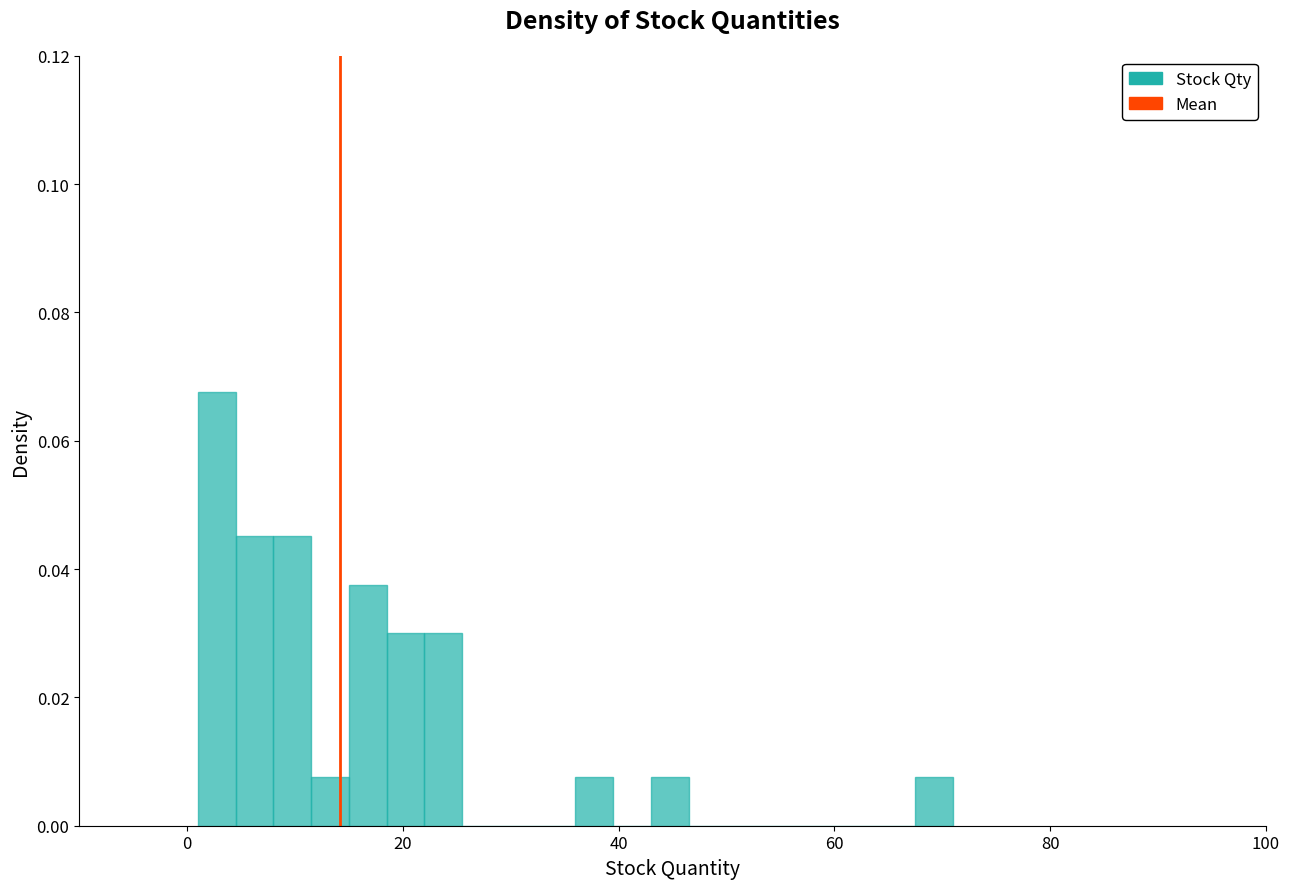

Read against the x-axis, roughly where is the centre of the tallest bar?

2